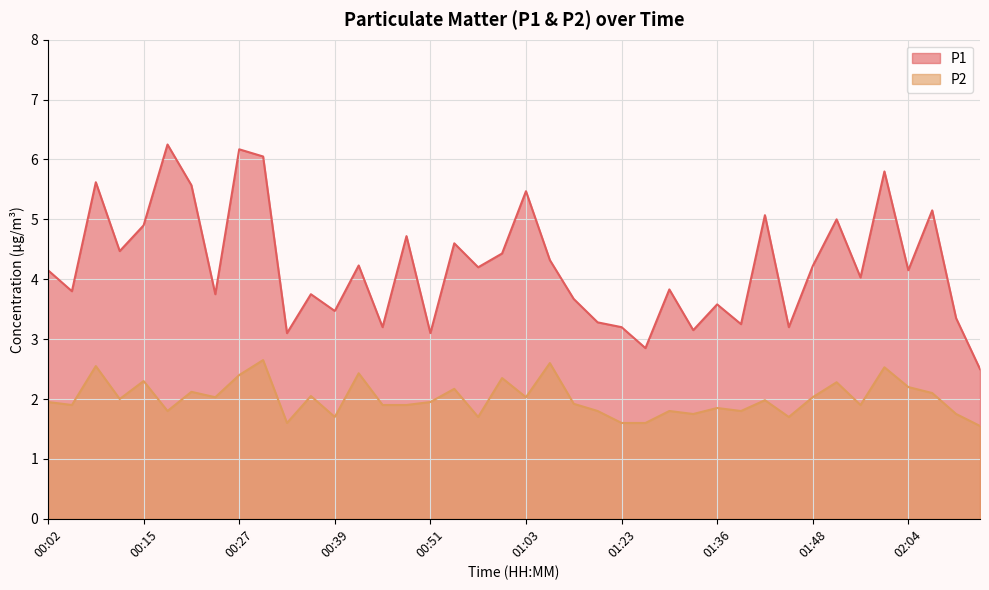

List the labels in order of P1 value, largest first.

00:18, 00:27, 00:30, 02:01, 00:08, 00:21, 01:03, 02:07, 01:42, 01:54, 00:15, 00:48, 00:54, 00:12, 01:00, 01:07, 00:42, 01:48, 00:57, 00:02, 02:04, 01:57, 01:30, 00:05, 00:24, 00:36, 01:17, 01:36, 00:39, 02:10, 01:20, 01:39, 00:45, 01:23, 01:45, 01:33, 00:33, 00:51, 01:26, 02:13